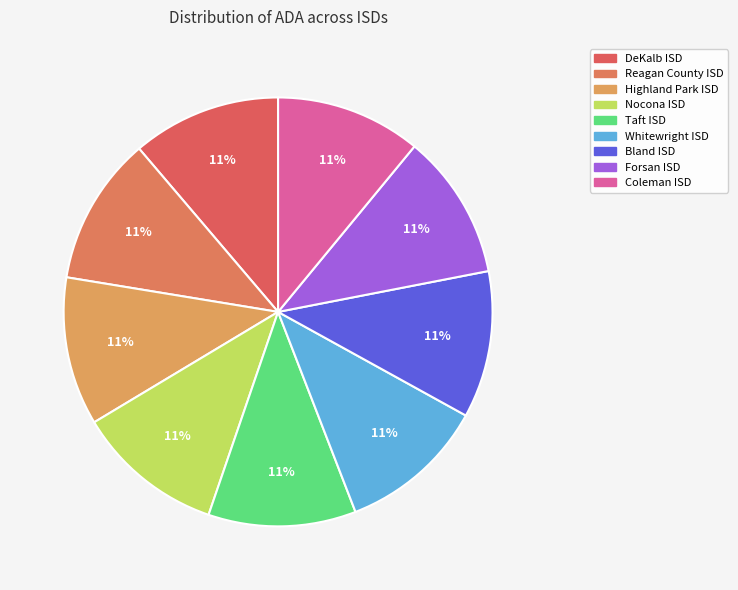

How many slices are in this pie chart?

9